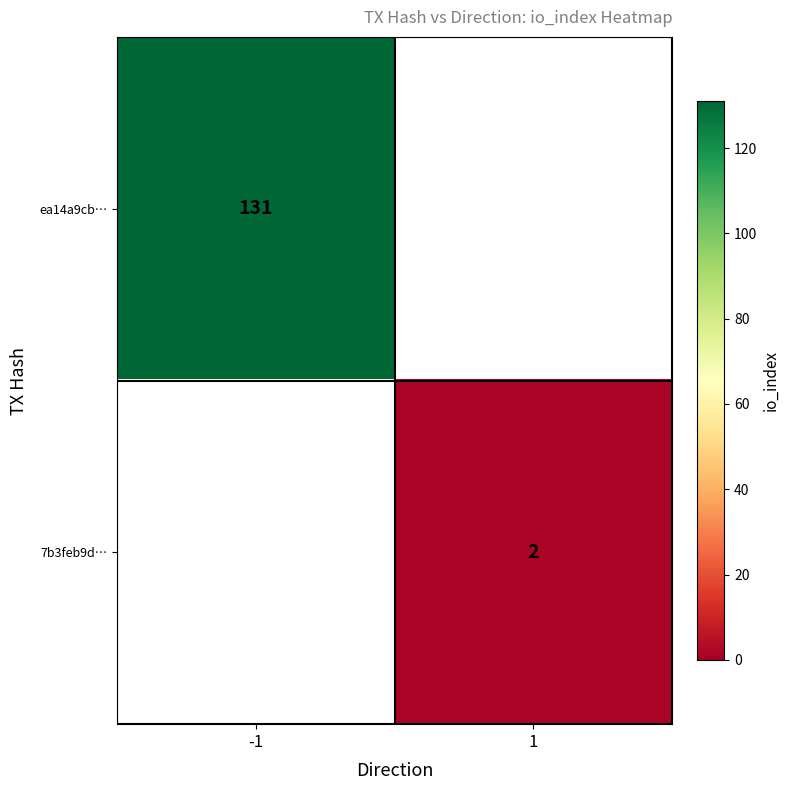

Is it true that ea14a9cb… equals 230 at -1?

False